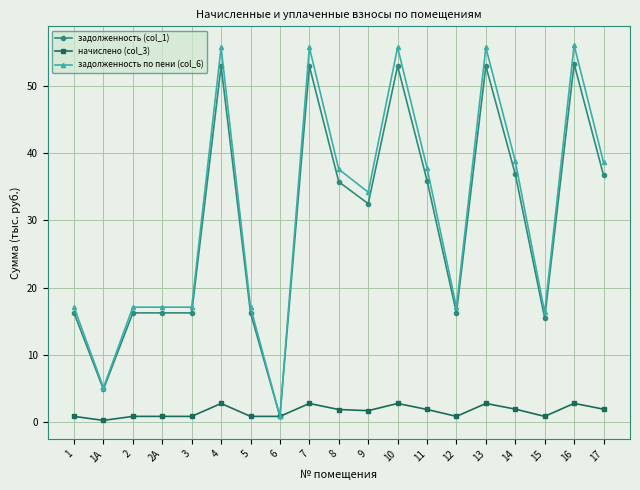

What is the difference between the задолженность (col_1) values at 13 and 17?

16.2